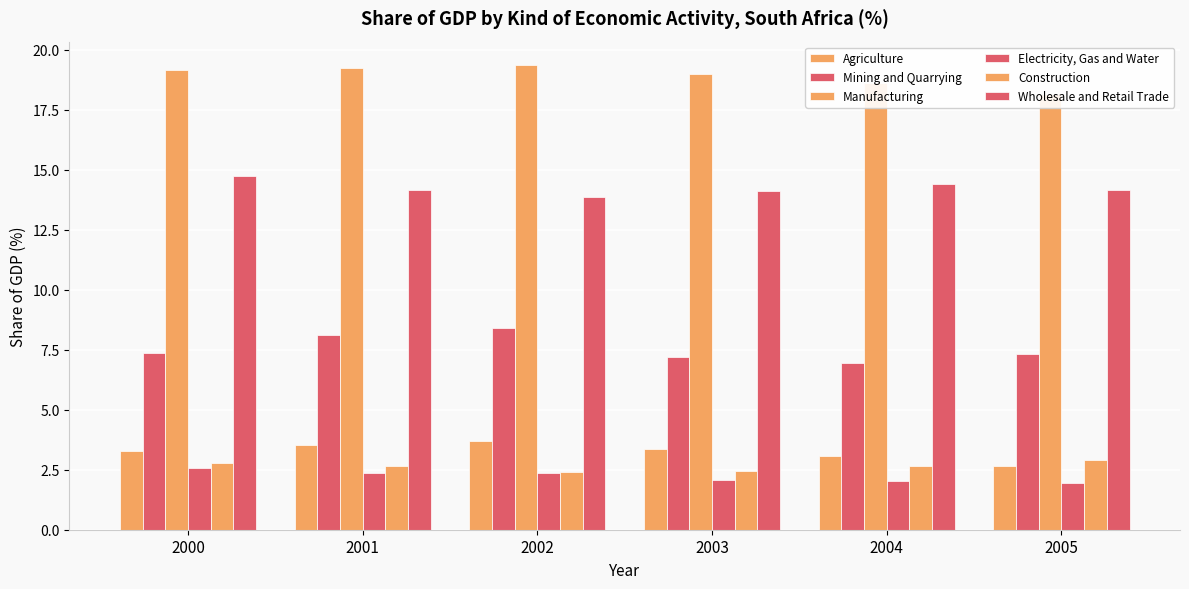

How many values in the Wholesale and Retail Trade series exceed 14?

5